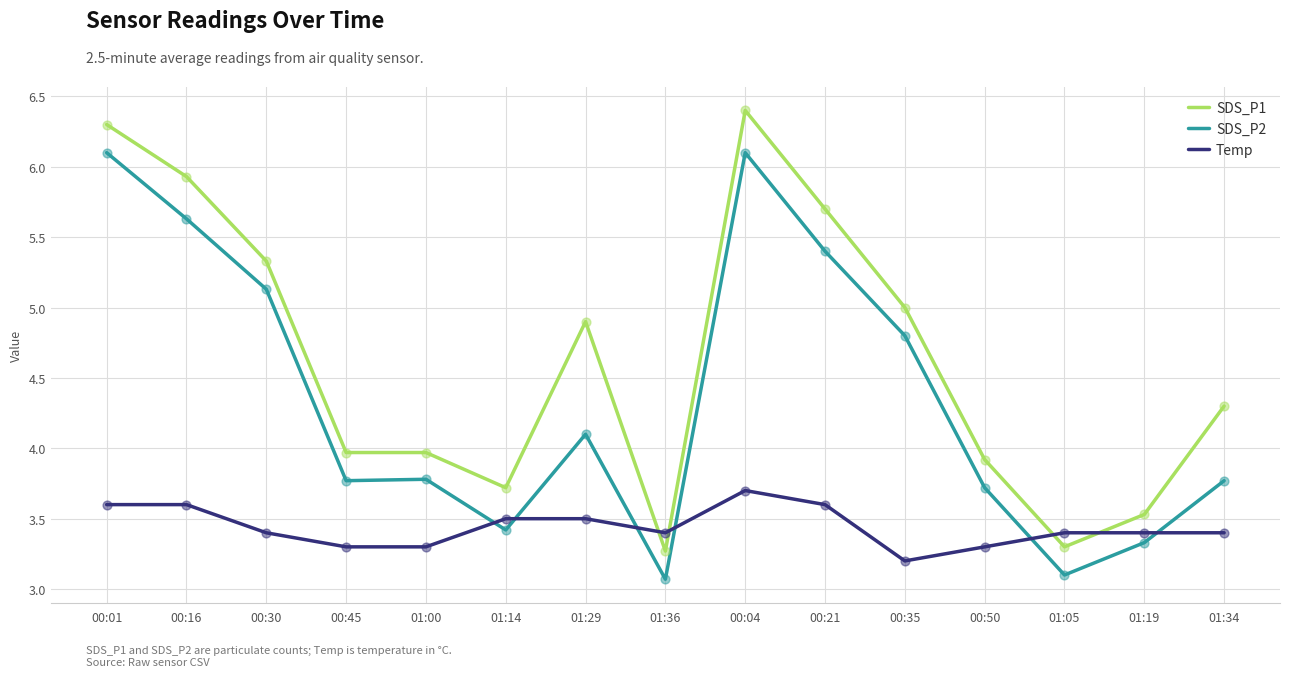

Which series has the widest spread of values?

SDS_P1